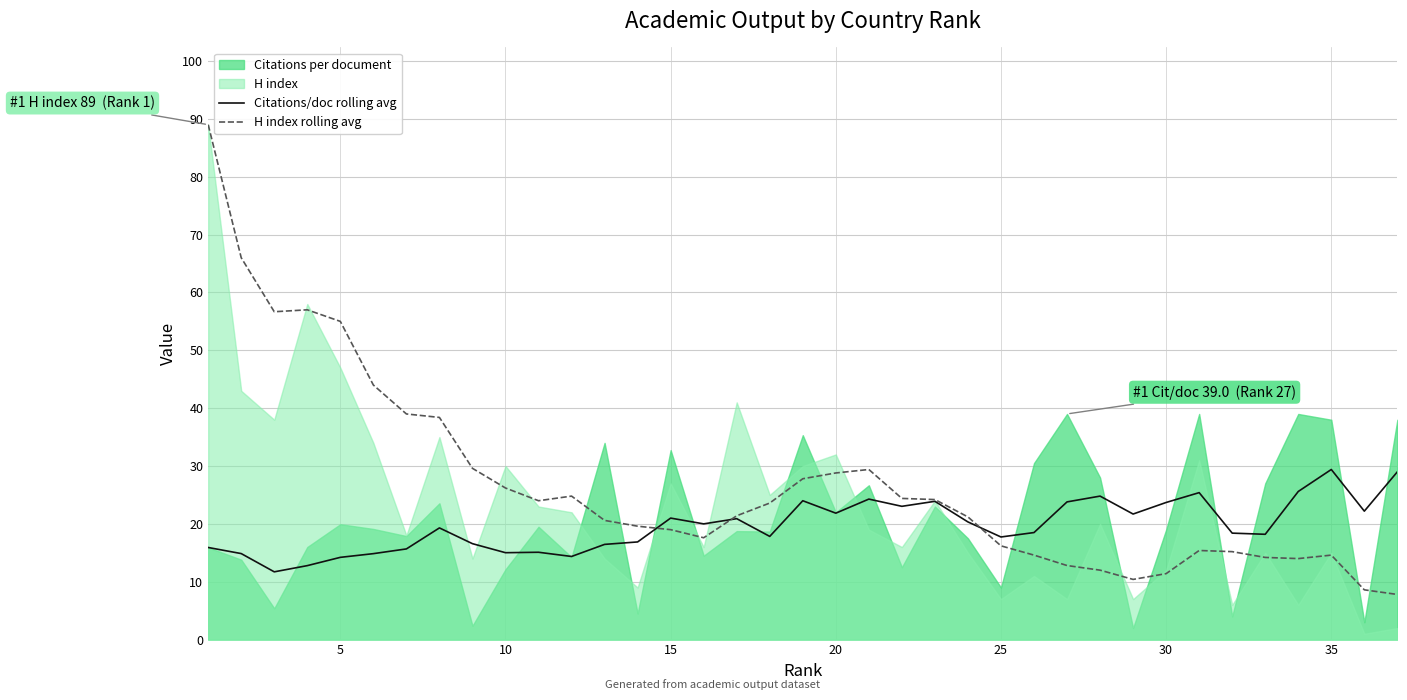

What is the difference between the maximum and second lowest values in the H index rolling avg series?

80.4